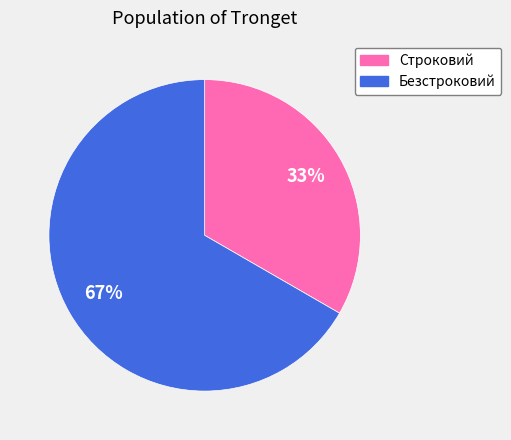

Is it true that Безстроковий is 72% of the pie?

False